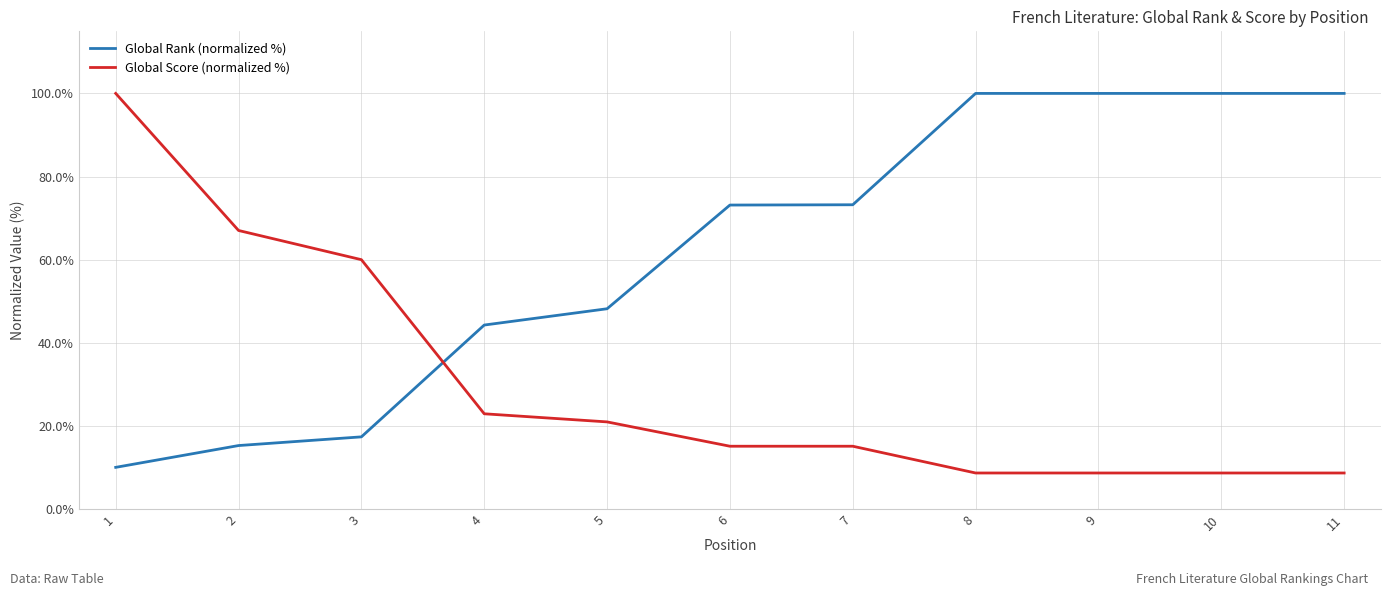

At 5, list the series in order from largest to smallest.

Global Rank (normalized %), Global Score (normalized %)